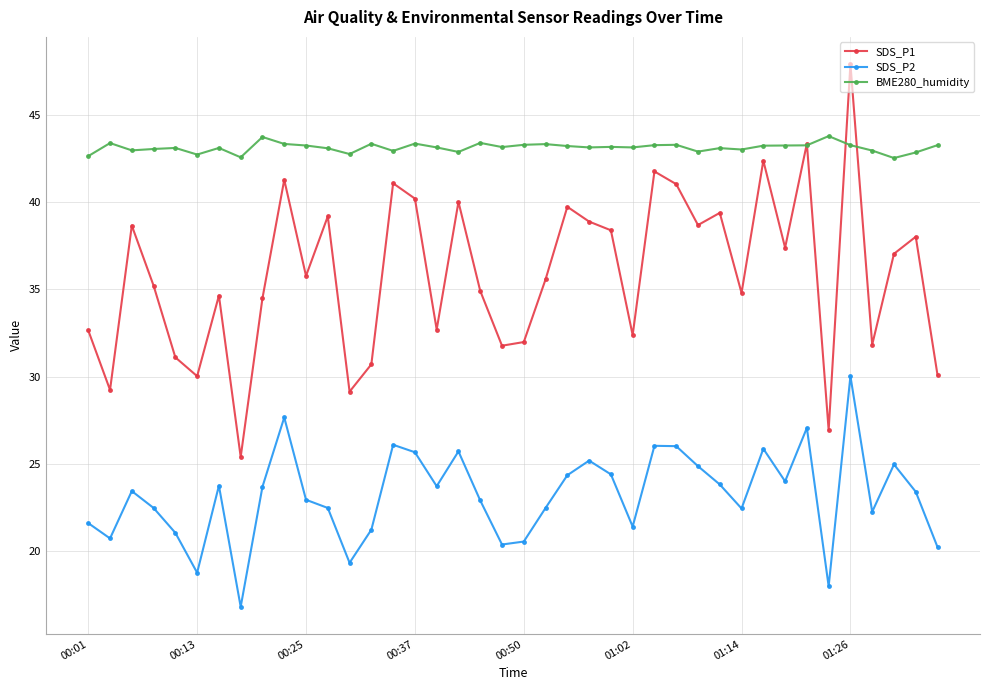

True or false: SDS_P1 has more than 1 interior local peaks.

True